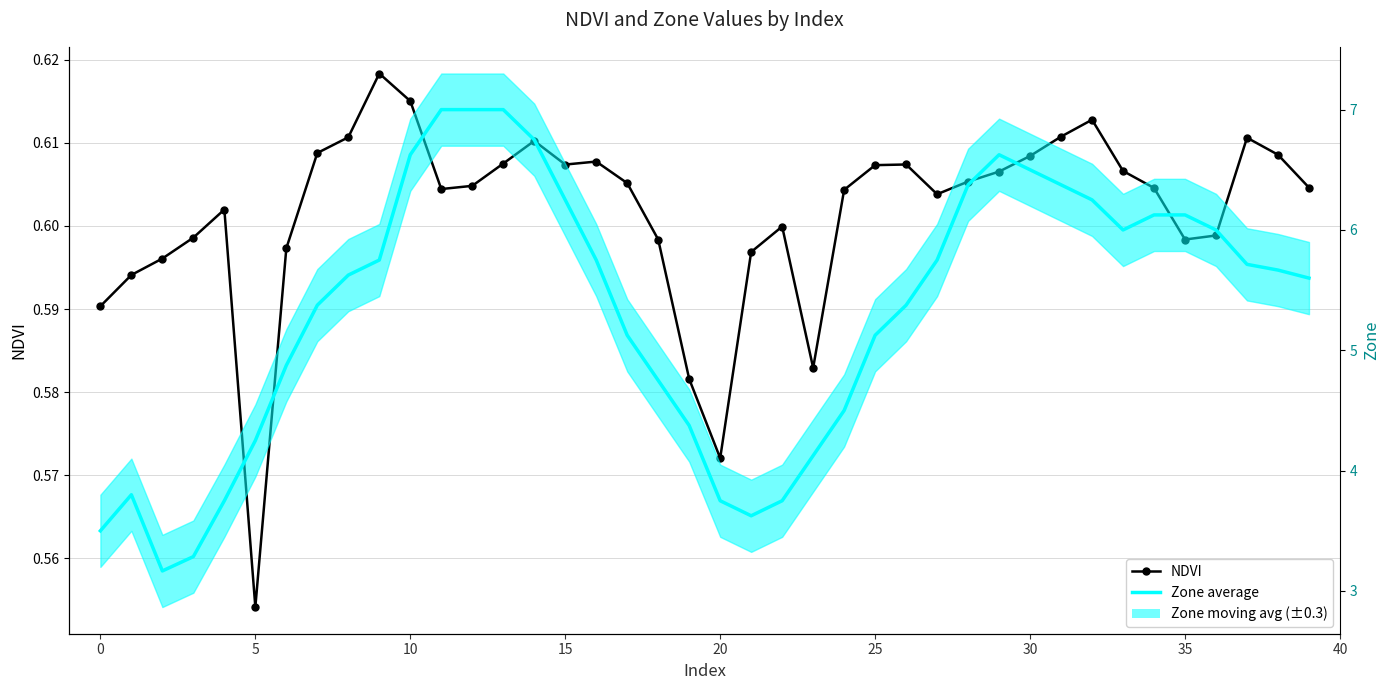

Which category has the highest value in the Zone average series?

11